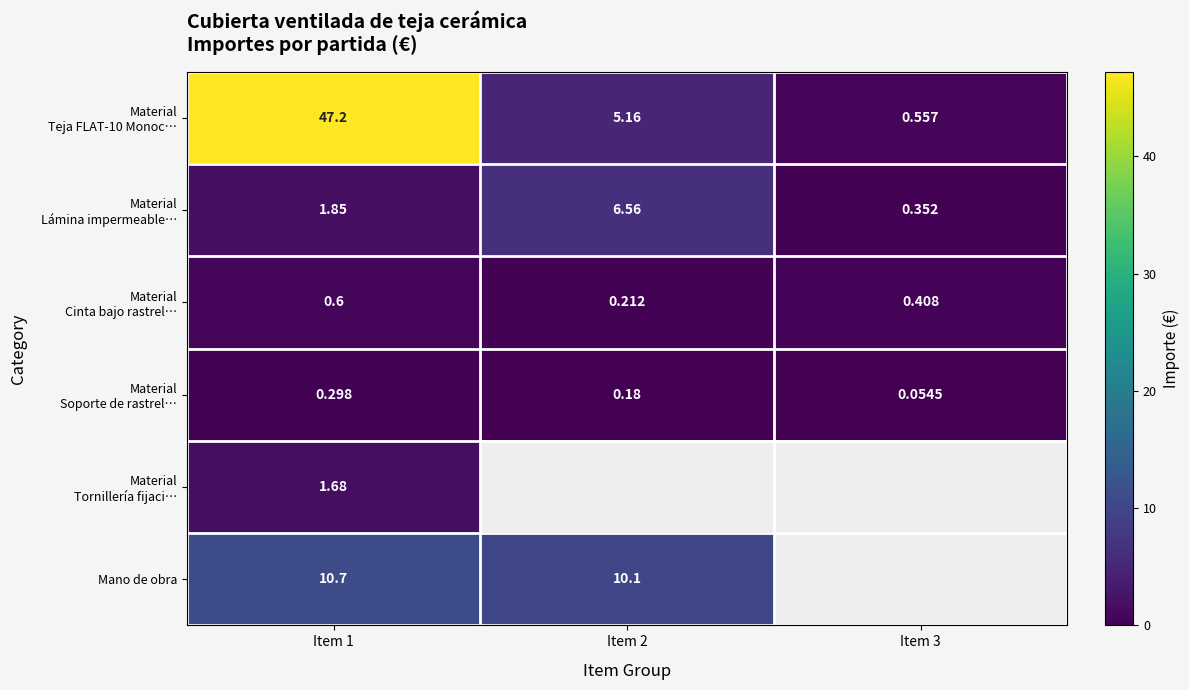

Rank the categories by Material Cinta bajo rastrel… value from lowest to highest.

Item 2, Item 3, Item 1